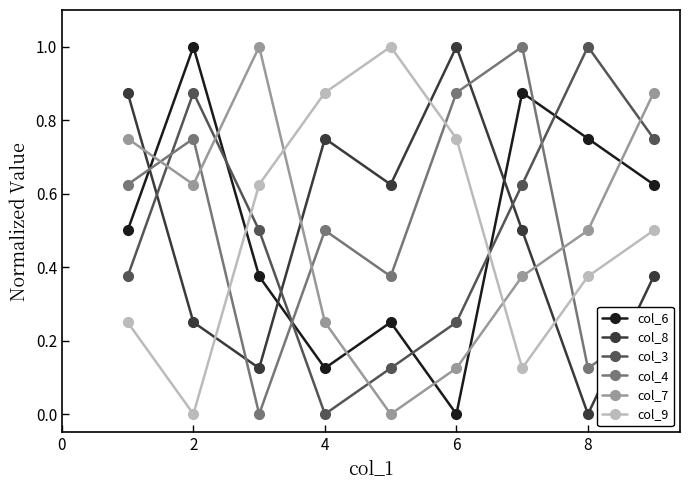

In col_9, how many points are higher than both neighbors (excluding endpoints)?

1